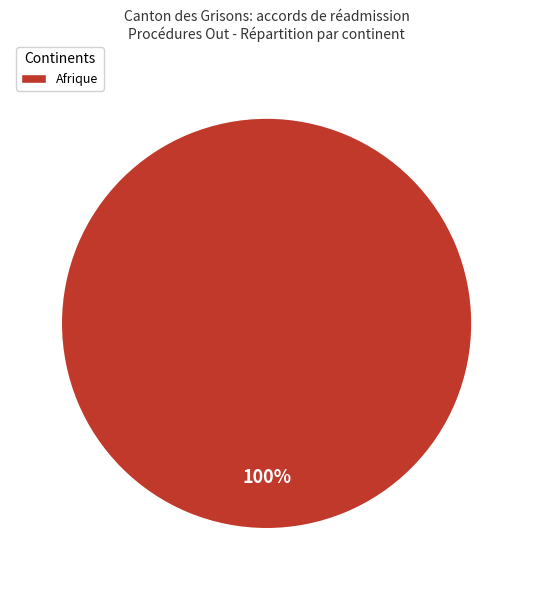

What is the majority slice?

Afrique